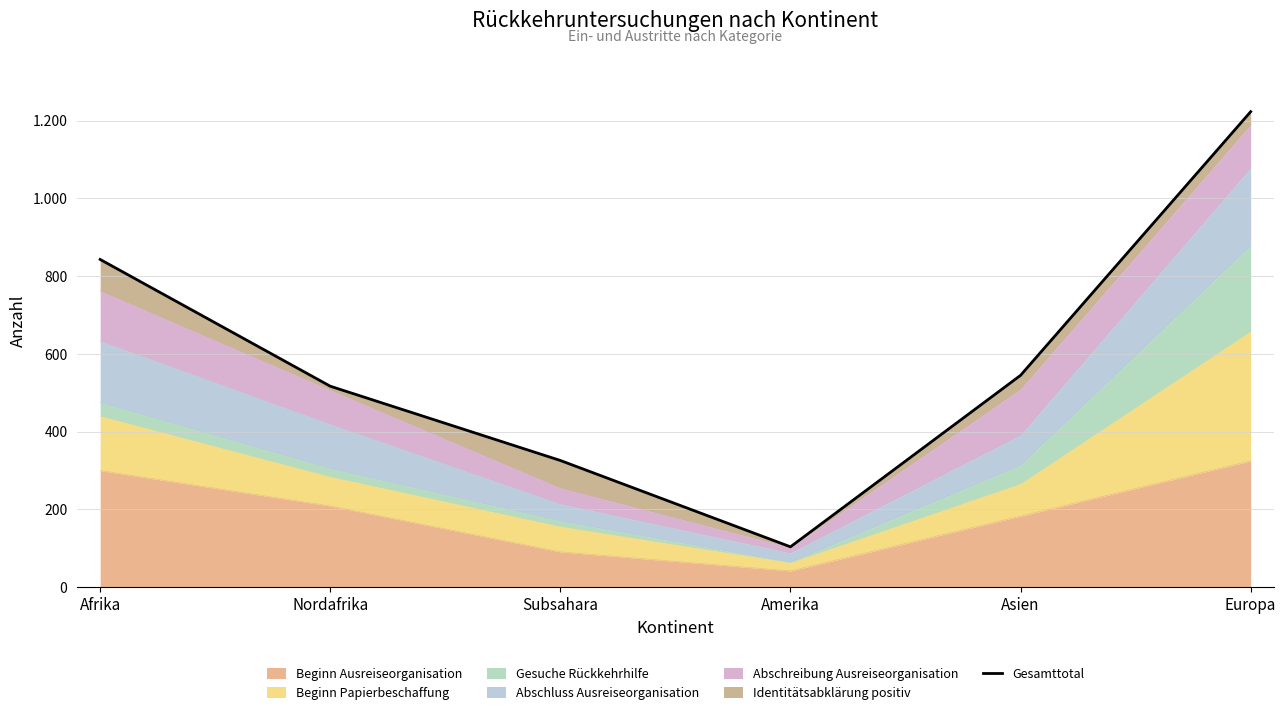

How many values are below 545?

3